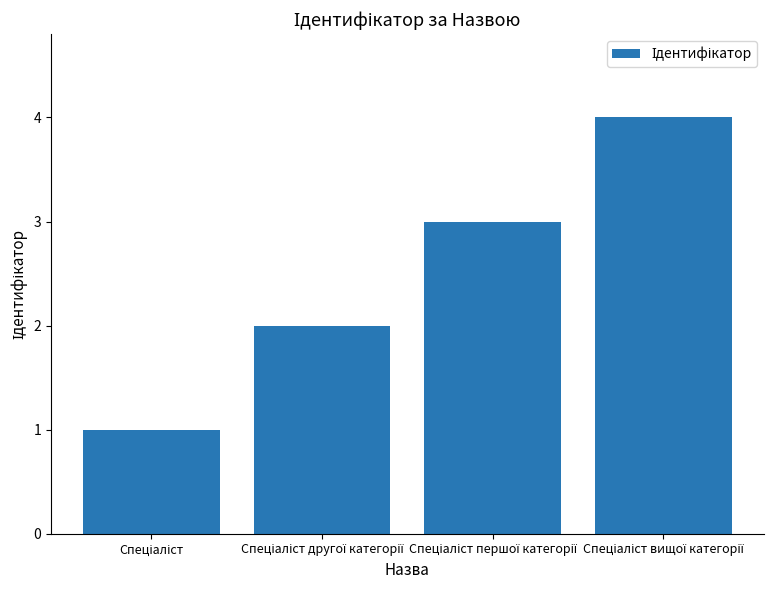

What is the difference between the maximum and minimum values?

3